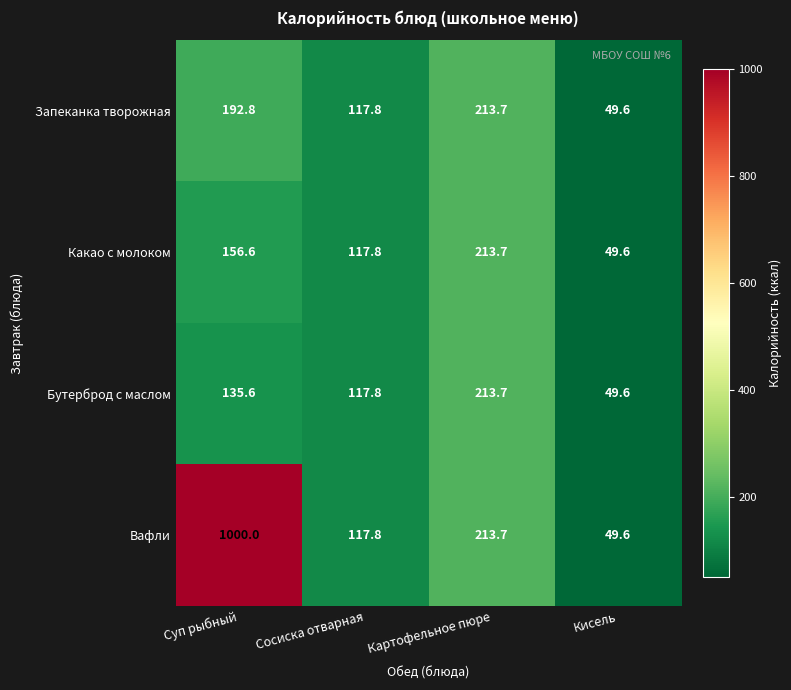

The value of Какао с молоком at Суп рыбный is 156.6. True or false?

True